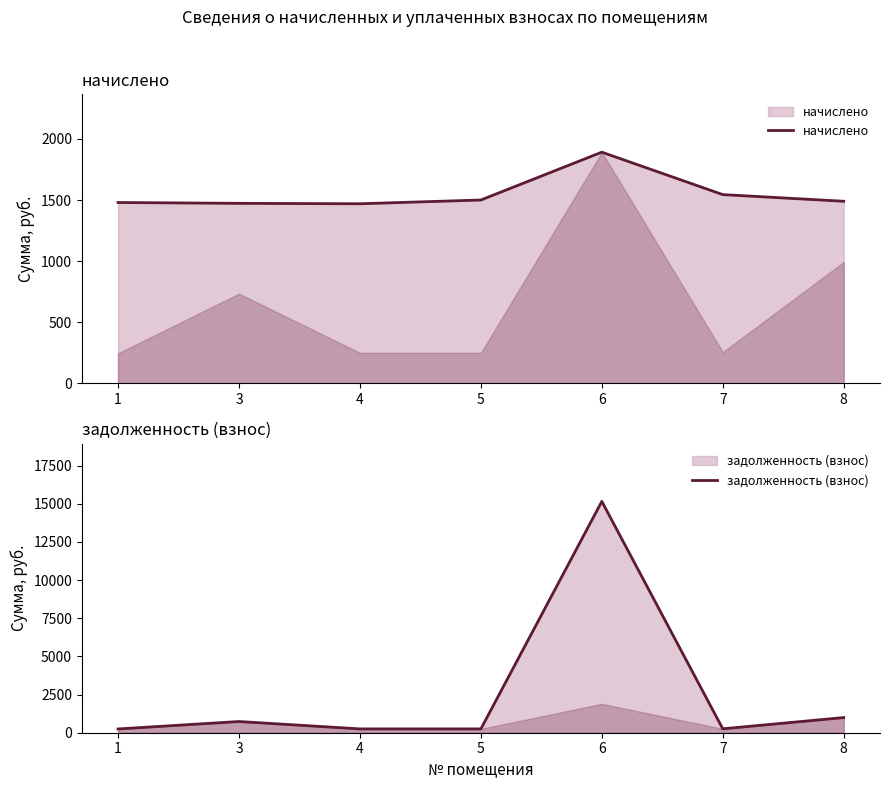

Reading right to left, transcribe all the data shown in this chart.

начислено: 8=1490.1	7=1544.5	6=1891.5	5=1500.3	4=1469.6	3=1473.1	1=1479.9
задолженность (взнос): 8=993.1	7=256.8	6=15156.5	5=250.5	4=250.8	3=734.6	1=246.7